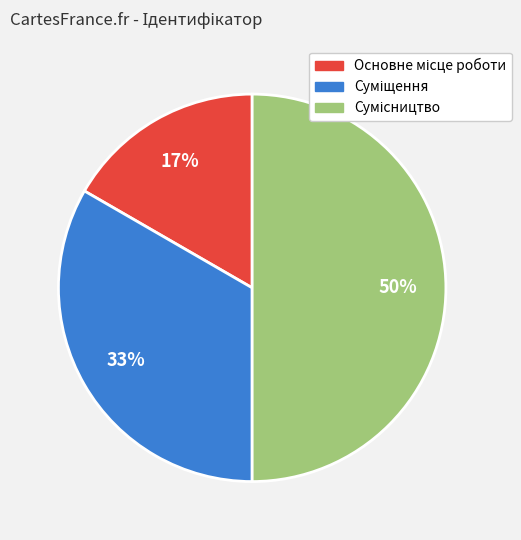

To the nearest percent, what is the average slice percentage?

33%